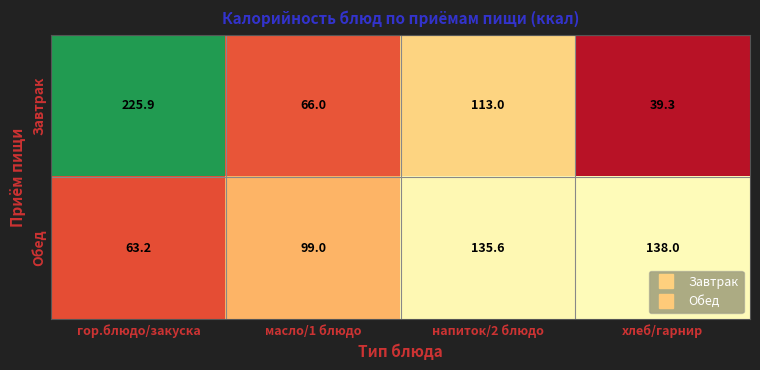

Reading right to left, what are all the values shown in this chart?

Завтрак: 39.3	113.0	66.0	225.9
Обед: 138.0	135.6	99.0	63.2